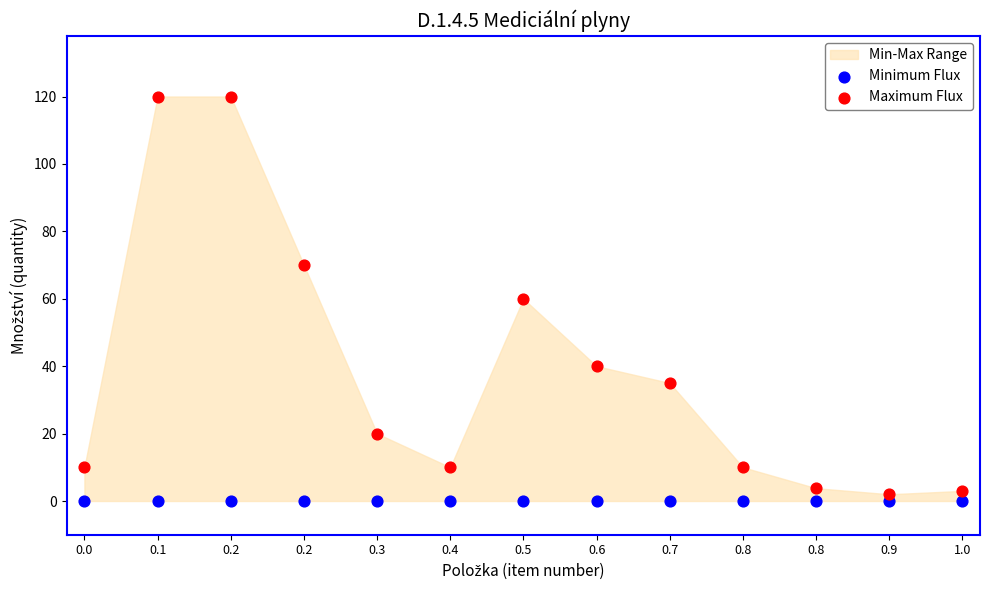

Which series reaches the minimum Y coordinate?

Minimum Flux